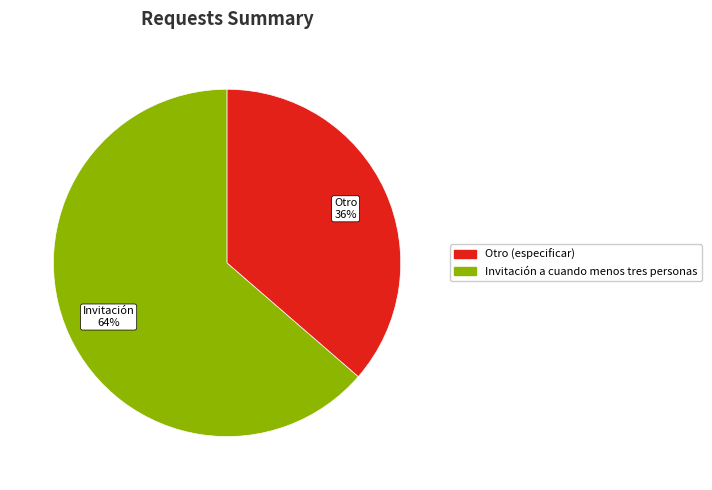

Is there any slice that represents more than half of the pie?

Yes